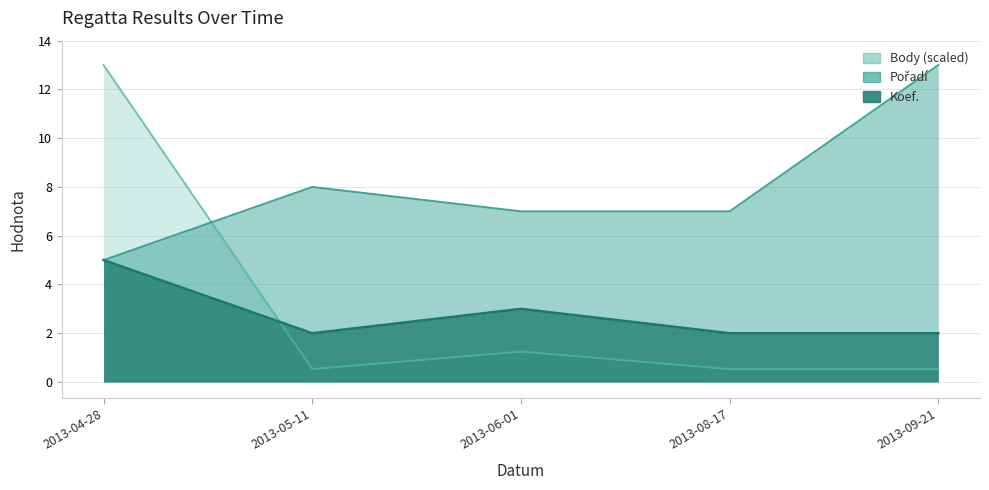

The Pořadí series shows 14.4 at 2013-05-11. True or false?

False